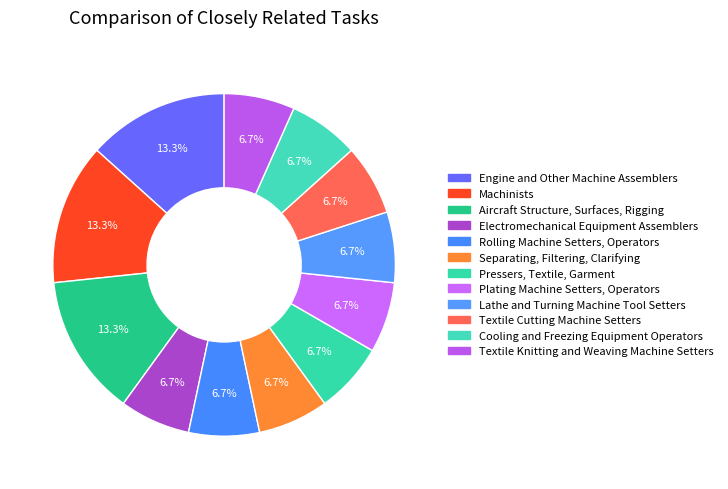

Is it true that Electromechanical Equipment Assemblers is 1% of the pie?

False